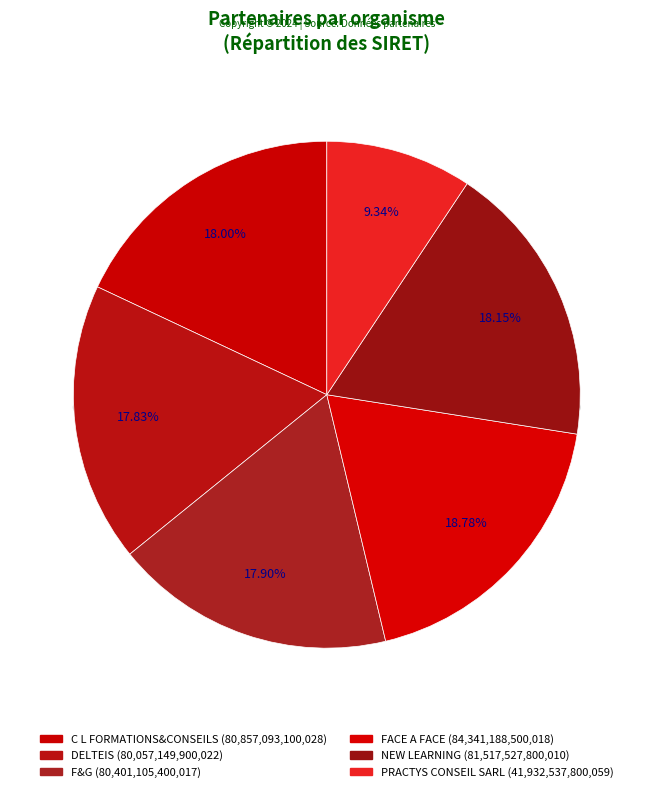

What is the change in value from C L FORMATIONS&CONSEILS to F&G?

-455987700011